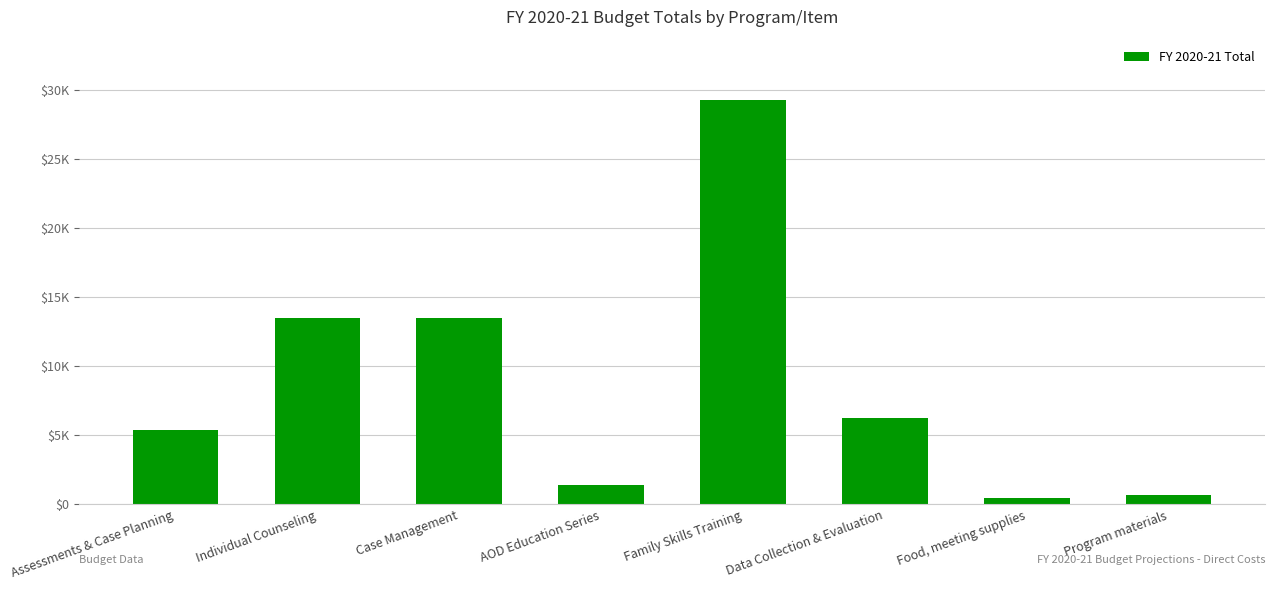

What is the value of the 7th bar from the left?

500